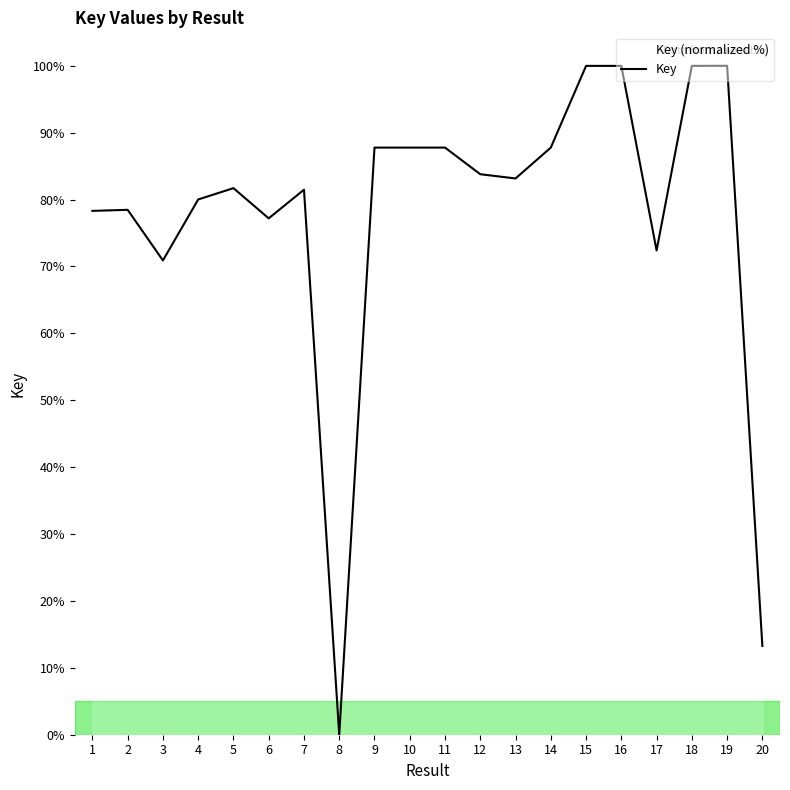

Approximately how many times larger is the value at 18 compared to 20?

7.5